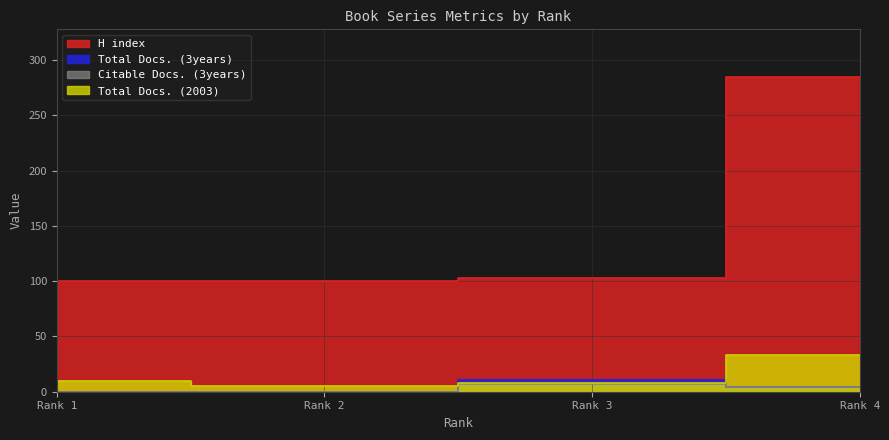

The value of H index at Rank 4 is 66. True or false?

False